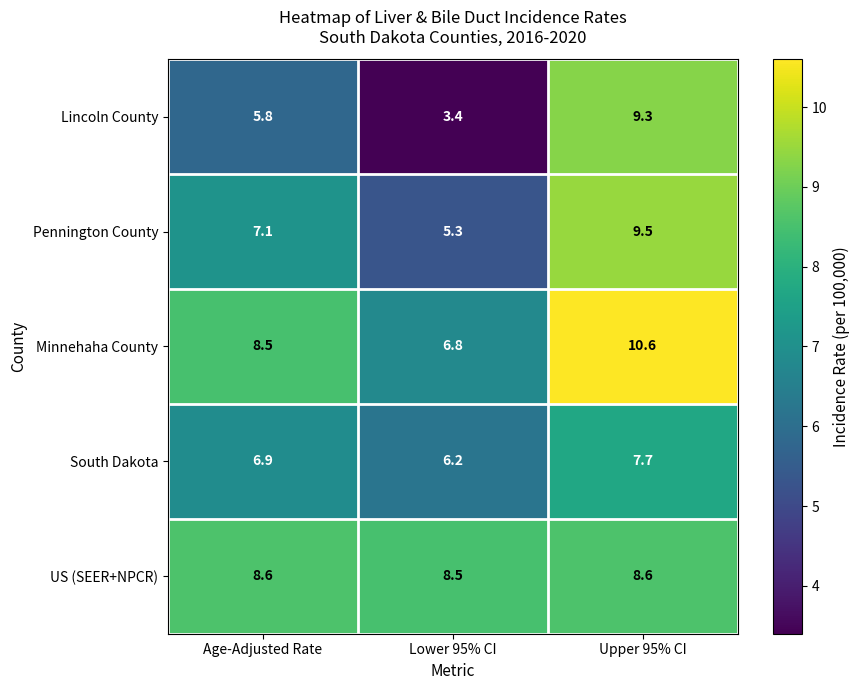

At how many categories does at least one series exceed 8?

3